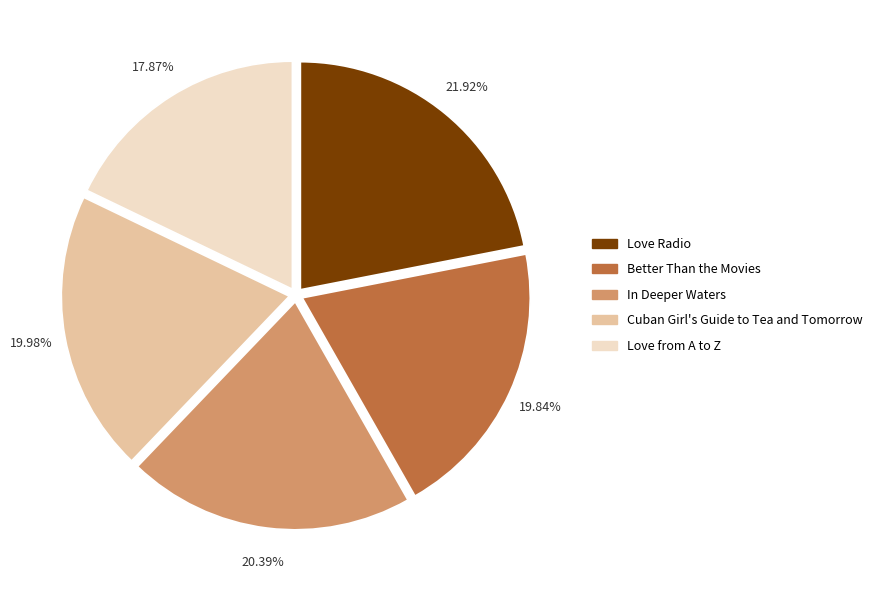

To the nearest percent, what is the difference between the largest and smallest slice percentages?

4%